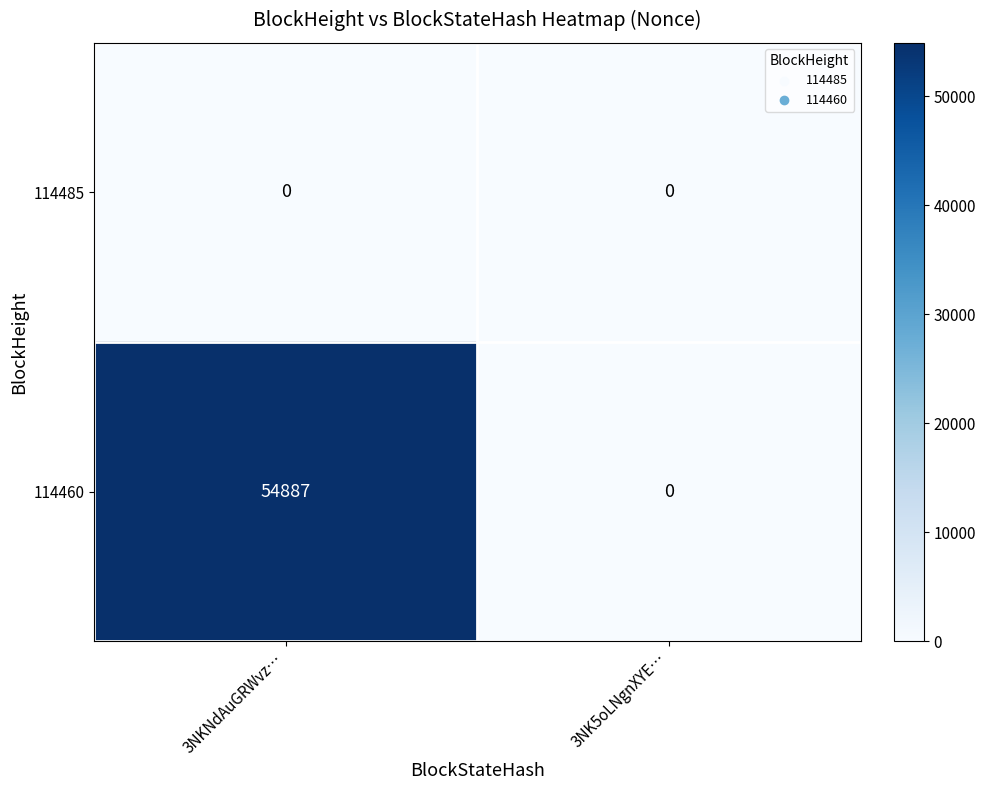

Which series has the largest total across all categories?

114460